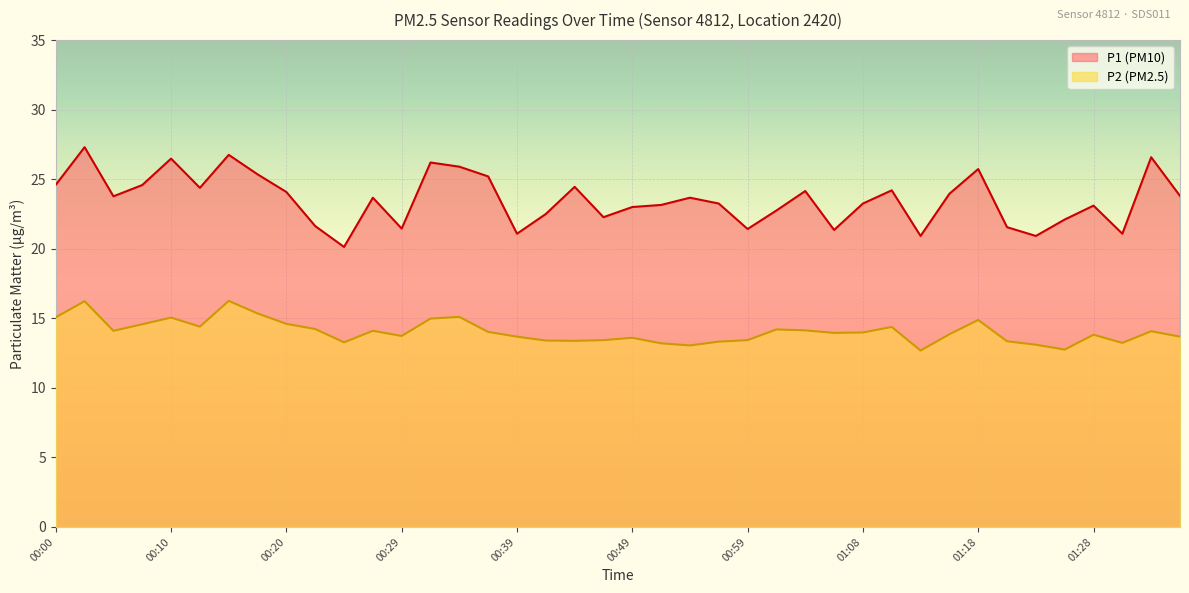

What is the difference between the second highest and second lowest values in the P1 series?

5.8